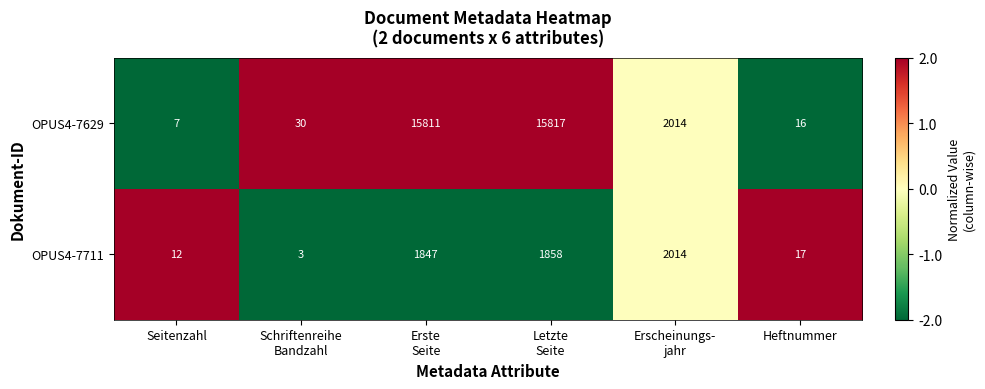

List the series in order of their peak value, lowest first.

OPUS4-7711, OPUS4-7629